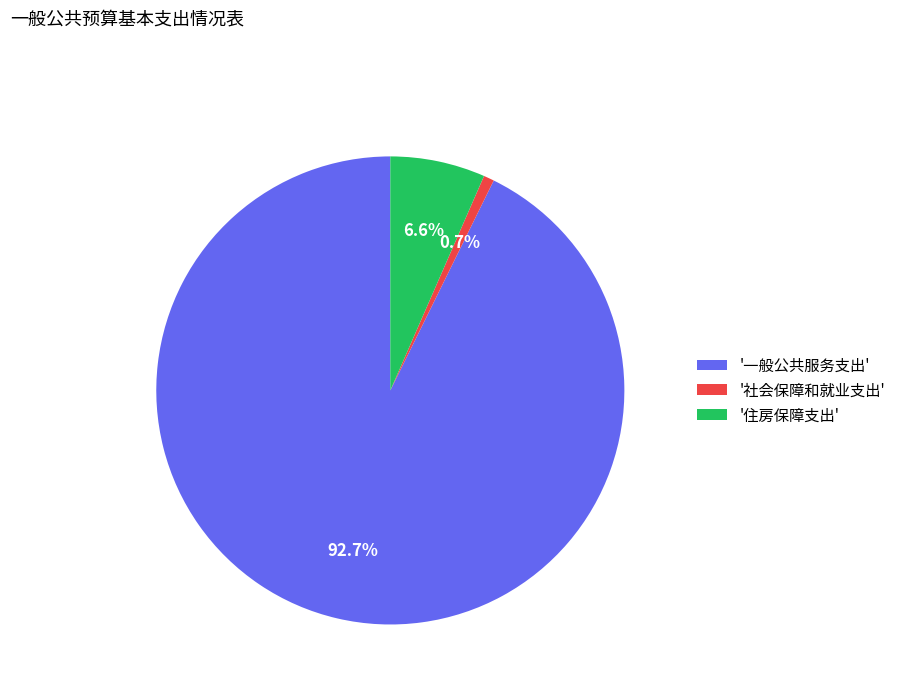

Which slice is the largest?

'一般公共服务支出'